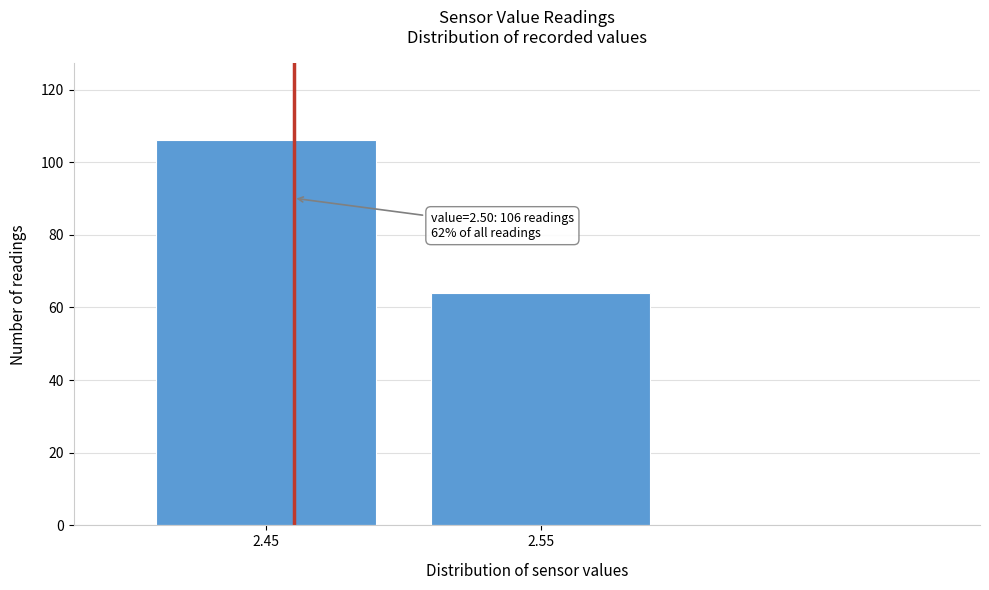

Reading left to right, list all the values displayed in this chart.

2.45=106	2.55=64